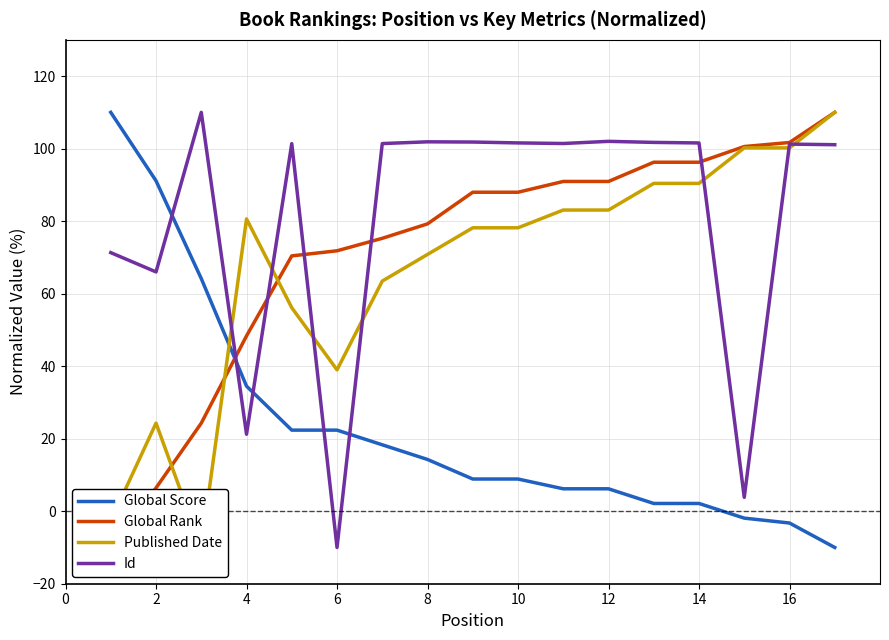

At which label does Id reach its minimum?

6